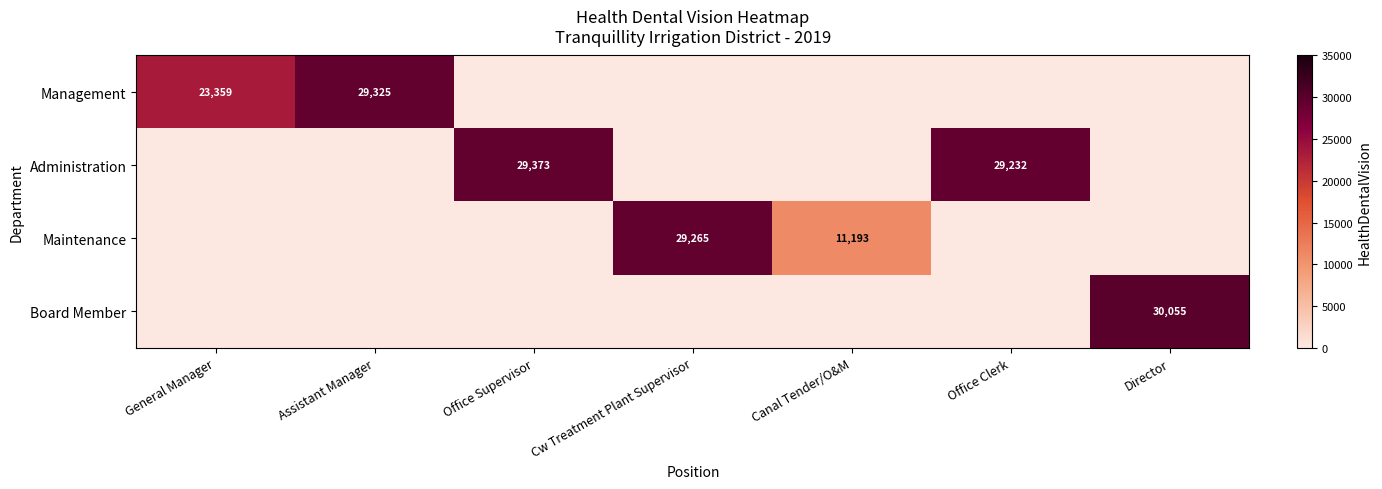

True or false: Board Member has a value of 20759 at Director.

False